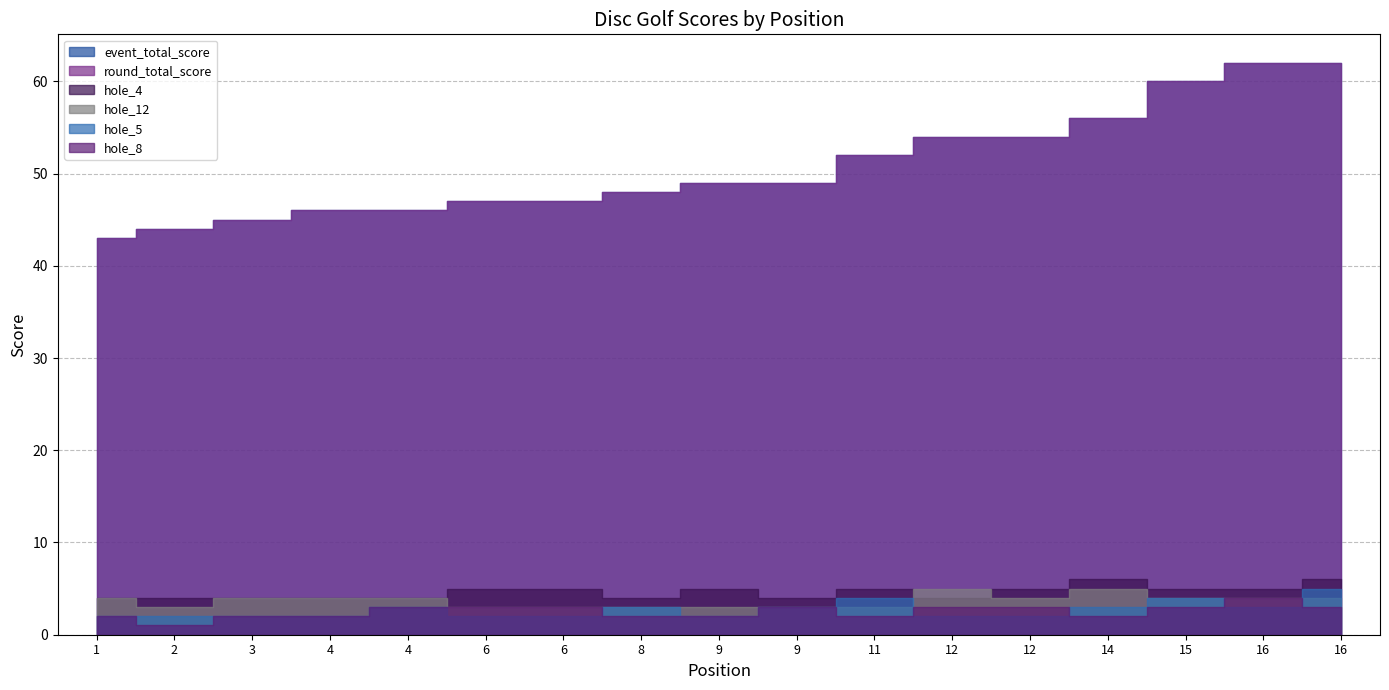

What is the value of the hole_5 point at the 4th from the left?

2